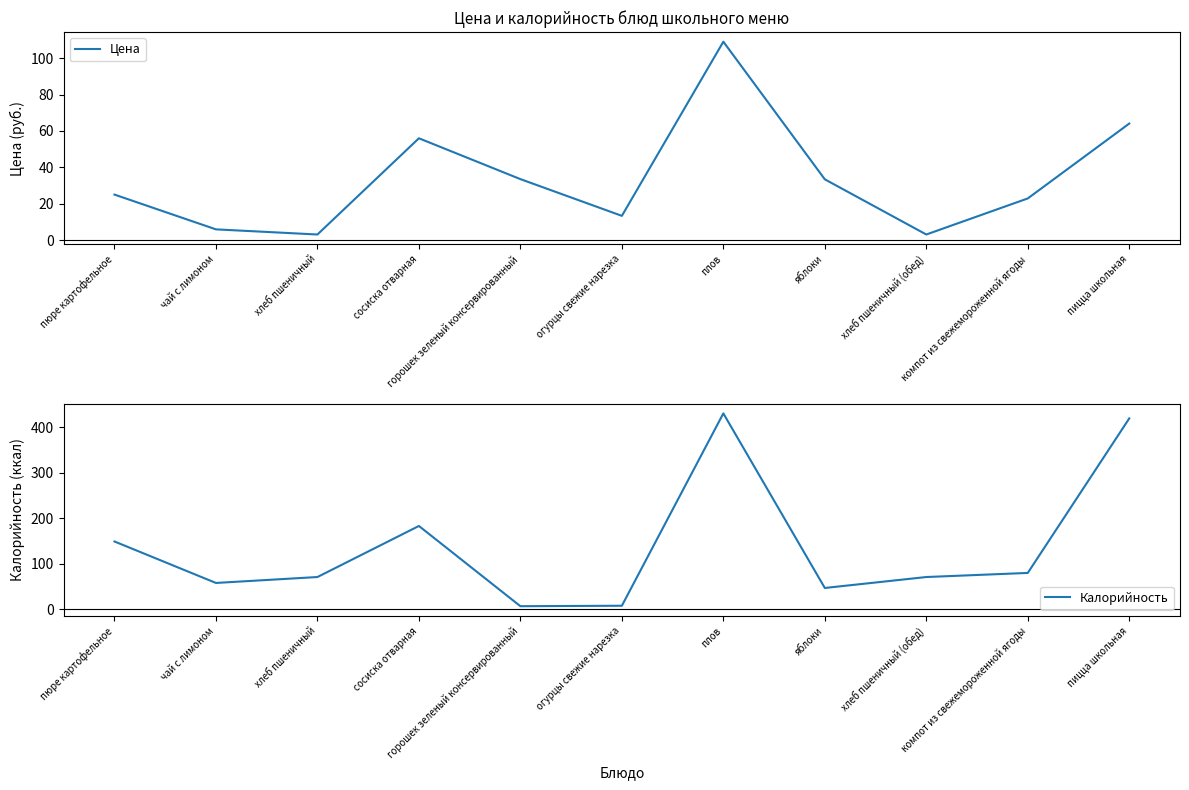

What is the maximum value shown in the chart?

430.0